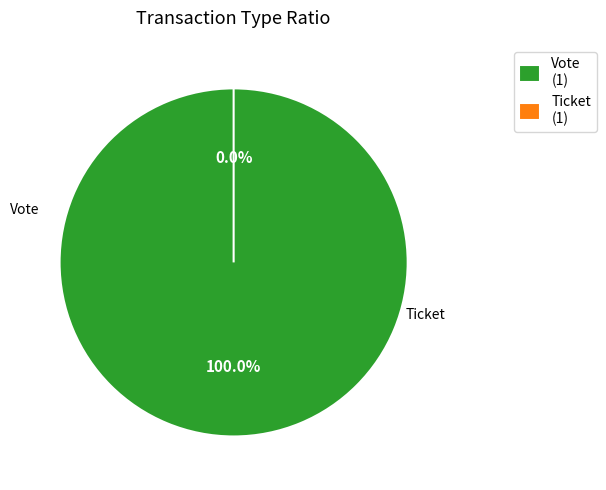

Between Vote and Ticket, which is larger?

Vote